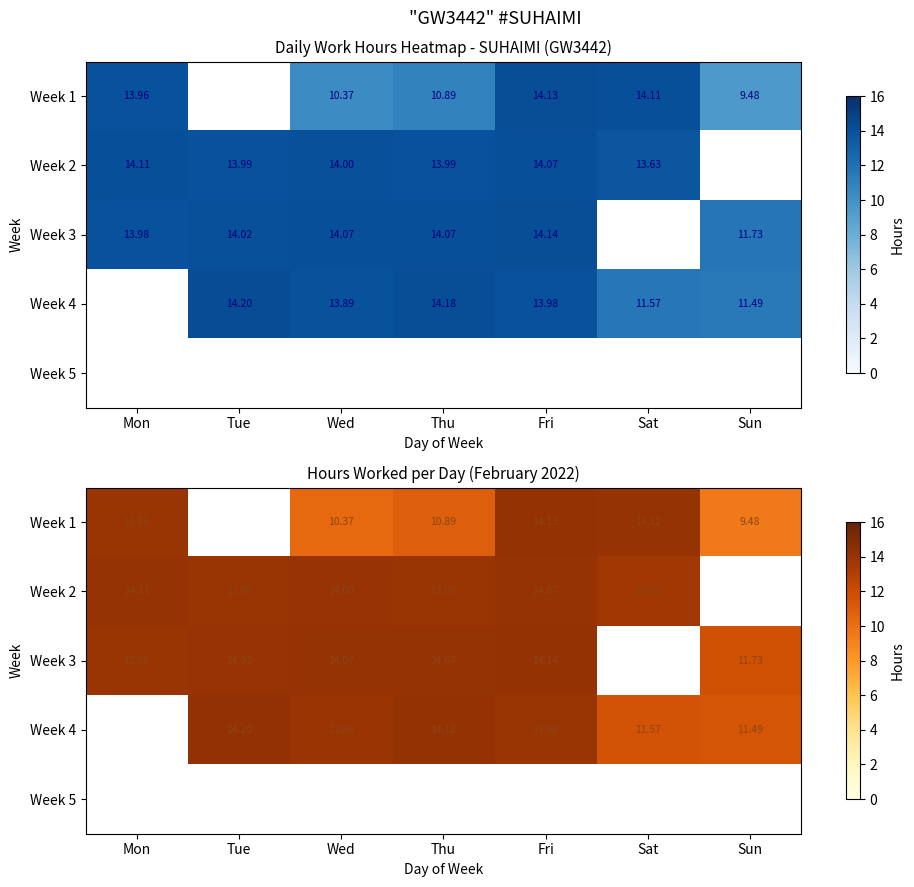

Which series changed the most between Fri and Sun?

Week 1